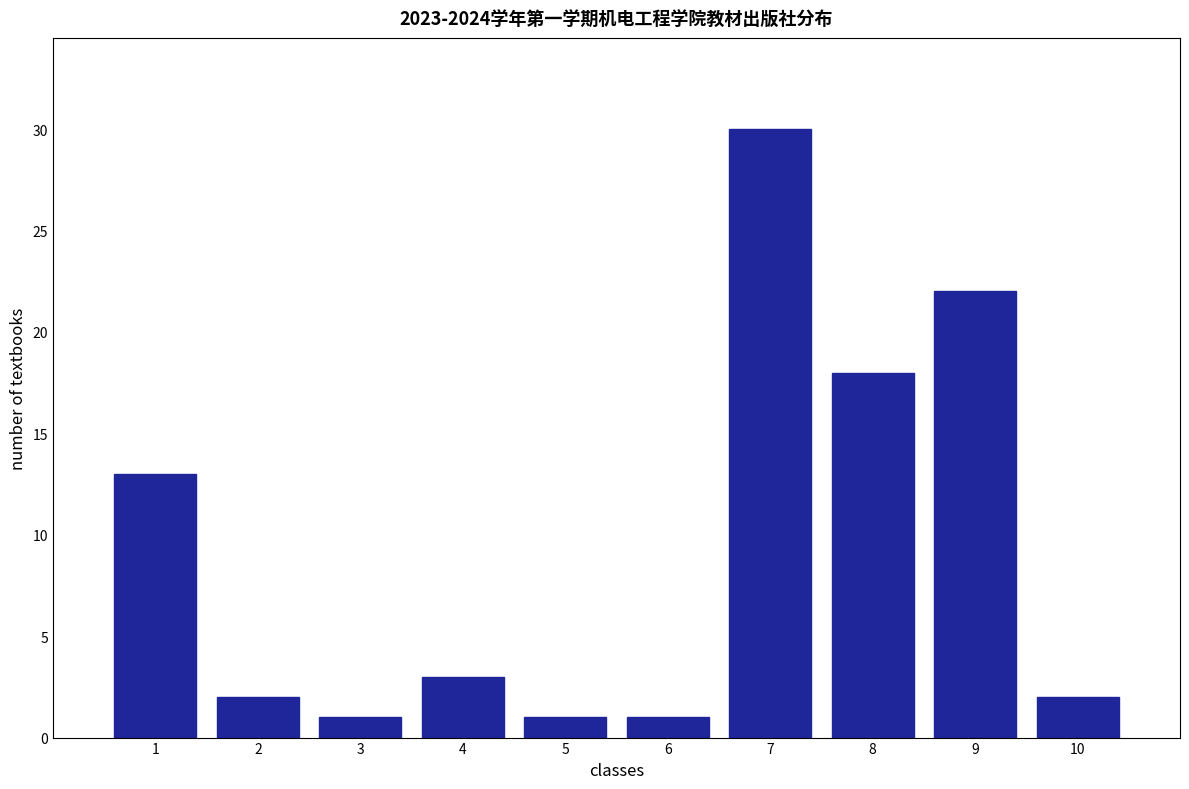

Reading right to left, list all the values displayed in this chart.

2	22	18	30	1	1	3	1	2	13